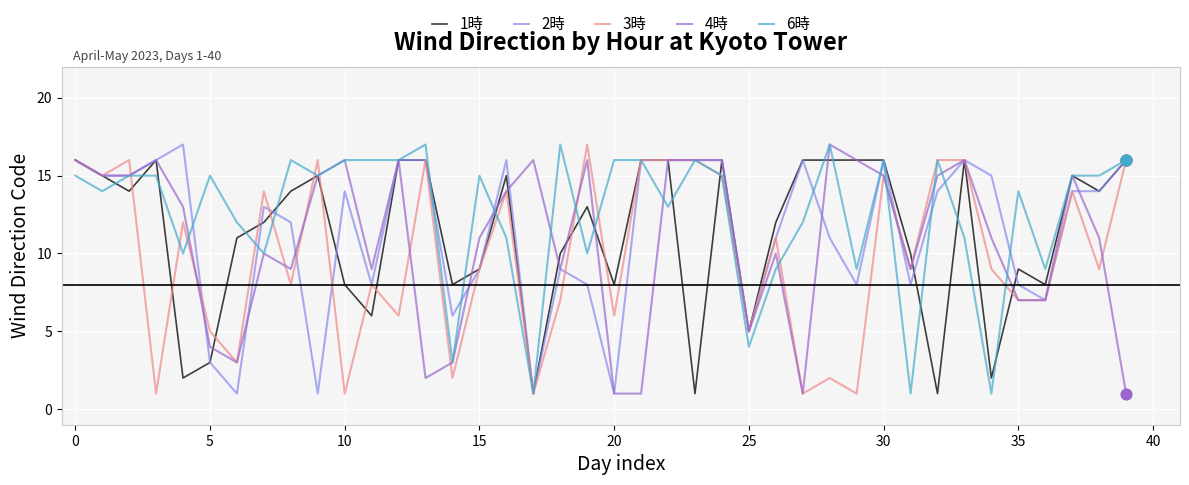

Which series has the largest total across all categories?

6時